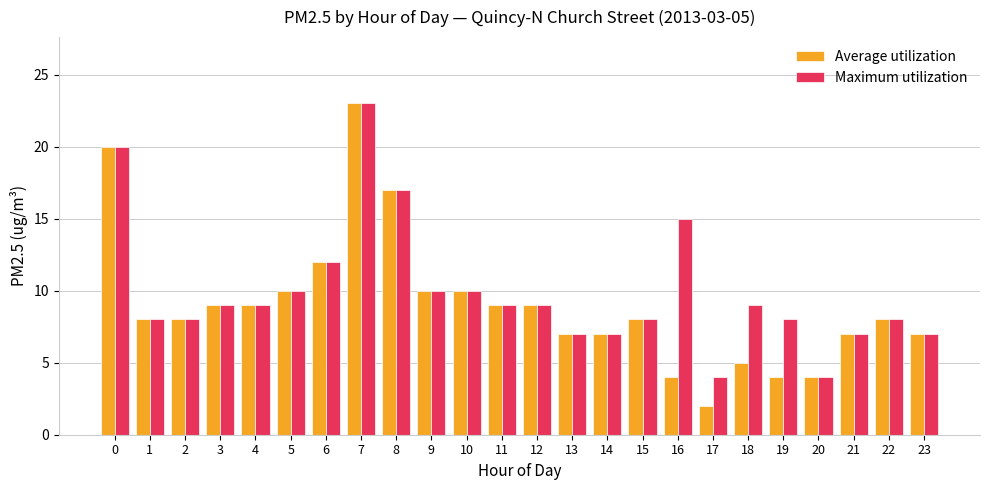

What is the difference between the Maximum utilization values at 12 and 22?

1